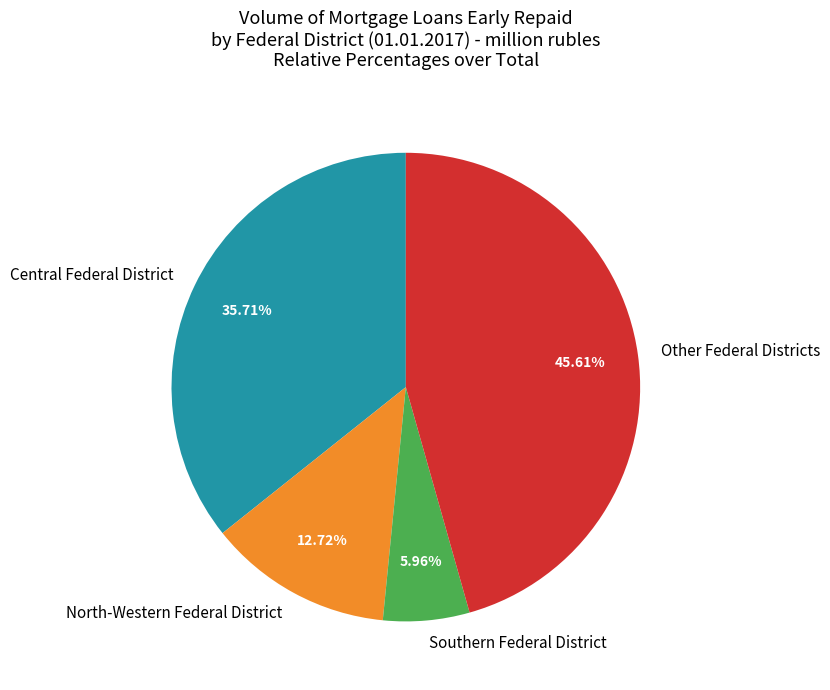

Between Central Federal District and Other Federal Districts, which is larger?

Other Federal Districts